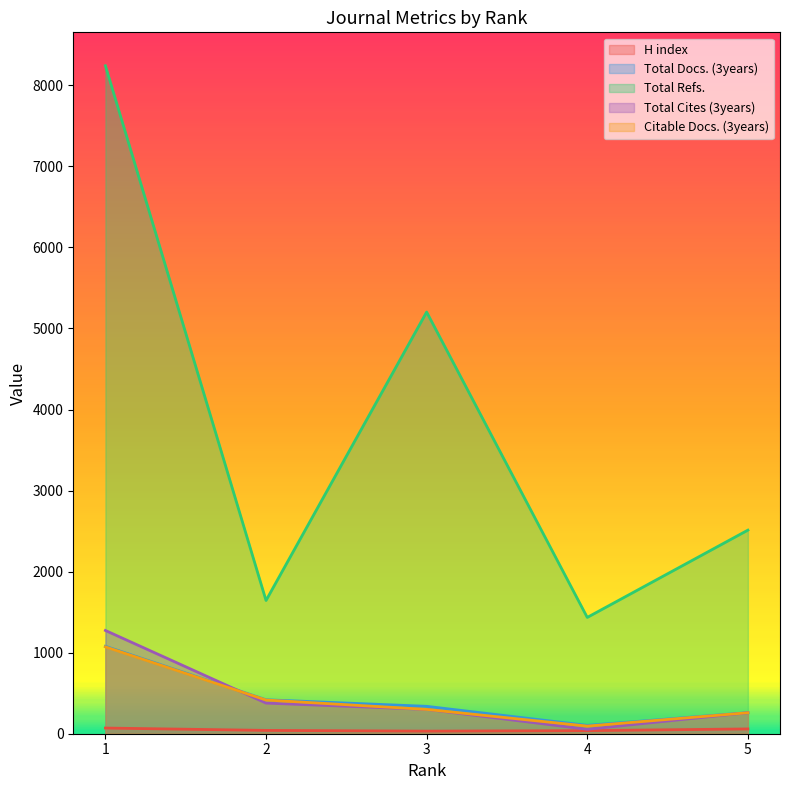

At which category is the sum across all series the highest?

1